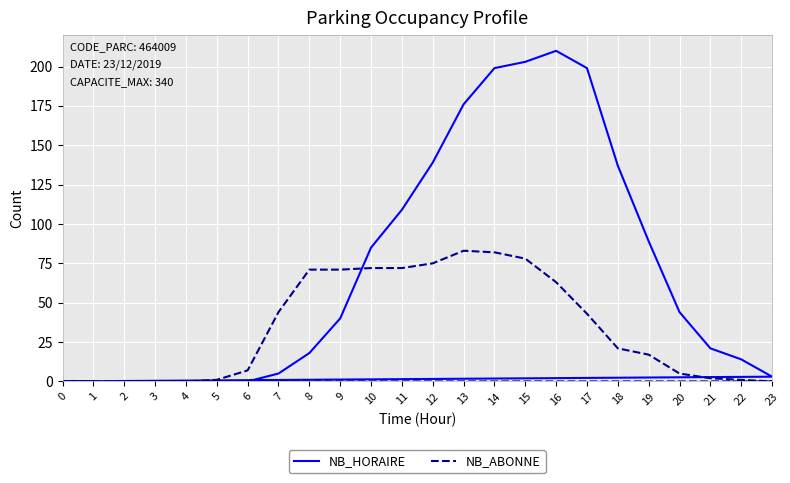

Which series has the widest spread of values?

NB_HORAIRE